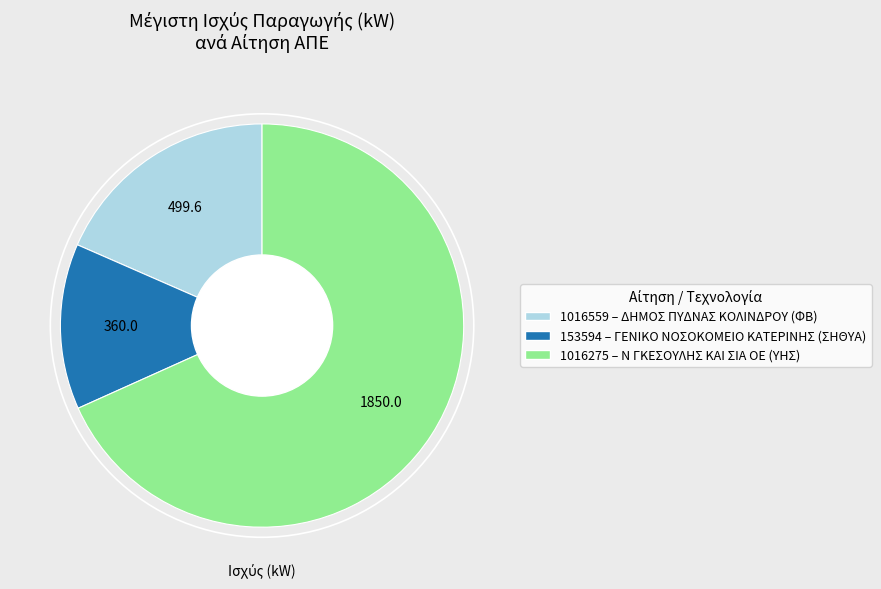

Which slice represents more than half of the pie?

1016275